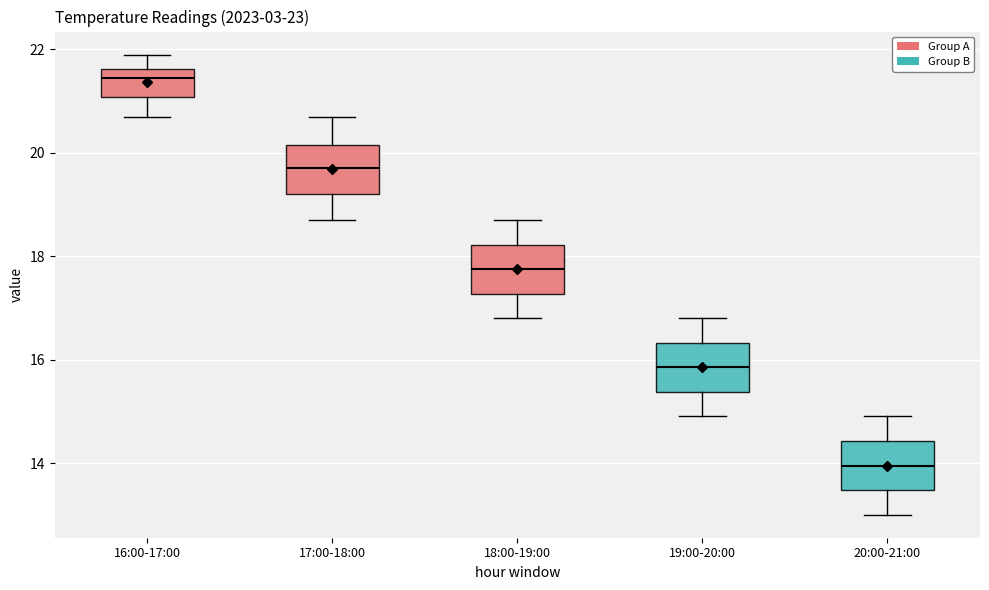

Where is the upper edge of the box for 19:00-20:00 on the y-axis? The values are not printed on the chart, so give them approximately, as read against the axis.

16.4